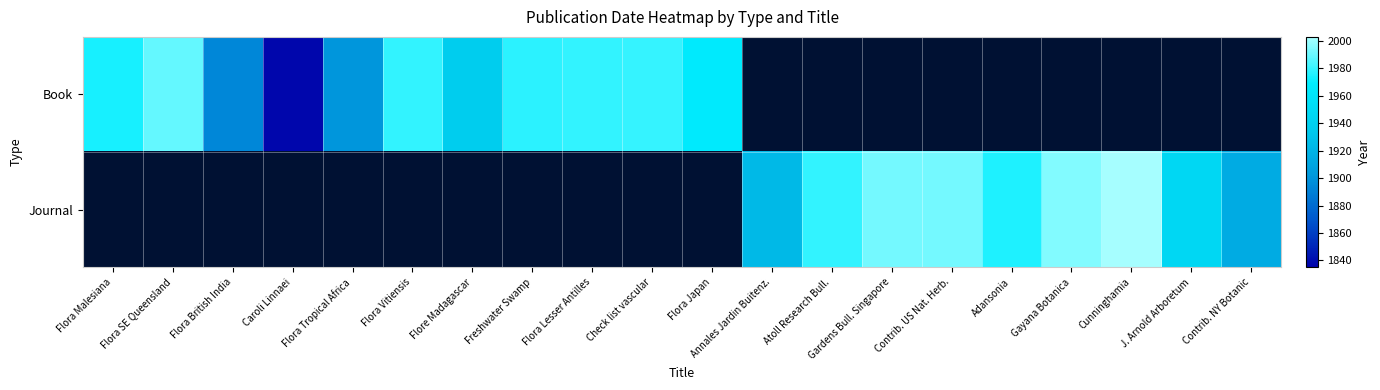

Where is Book nearest to the value 1913?

Flora Tropical Africa